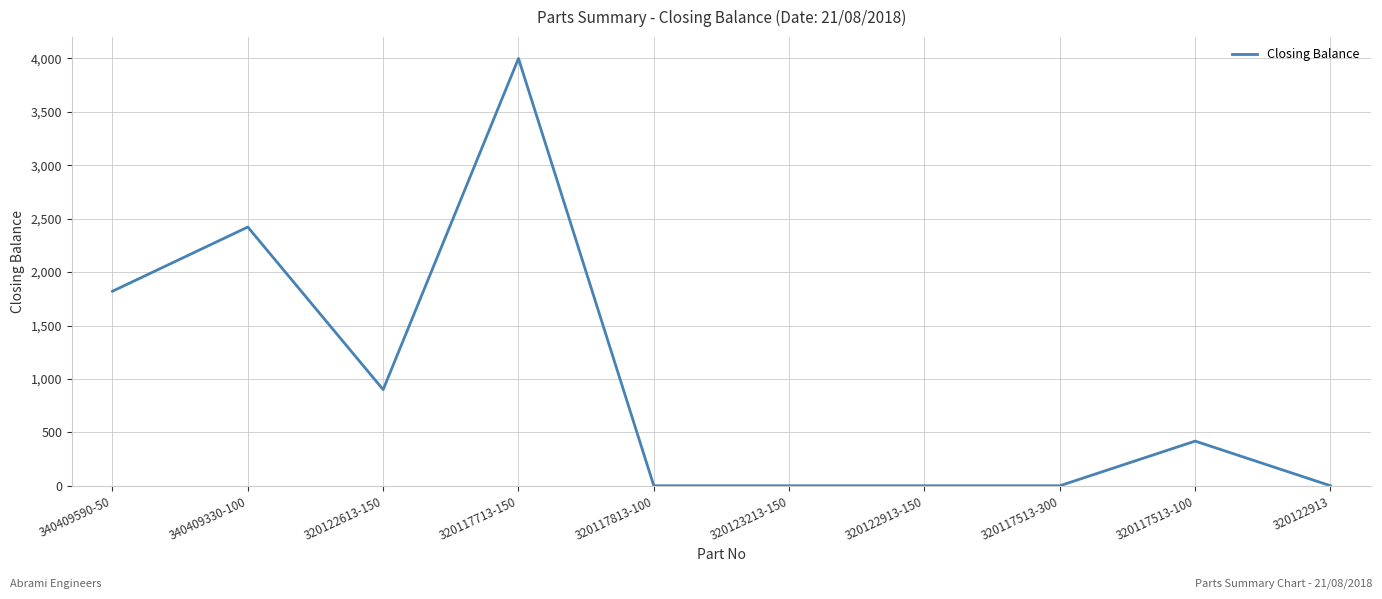

Where is the data nearest to the value 2000?

340409590-50